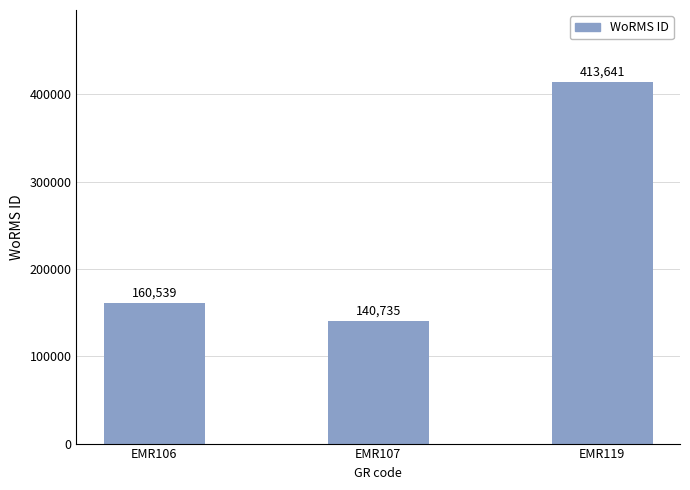

Rank the categories by value from lowest to highest.

EMR107, EMR106, EMR119